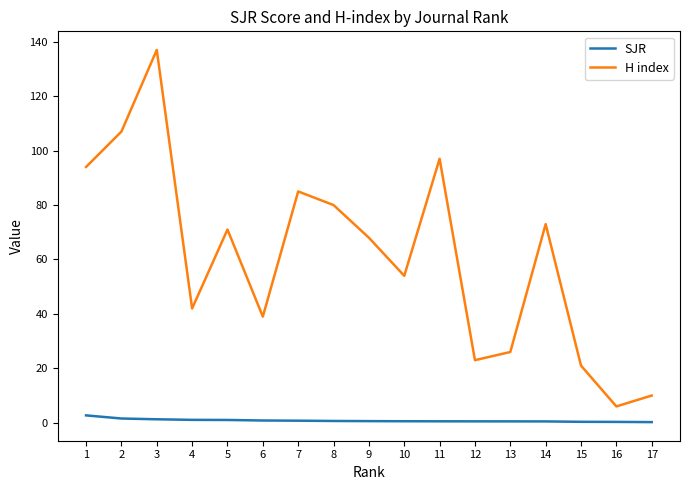

List the series in order of their overall mean, lowest first.

SJR, H index